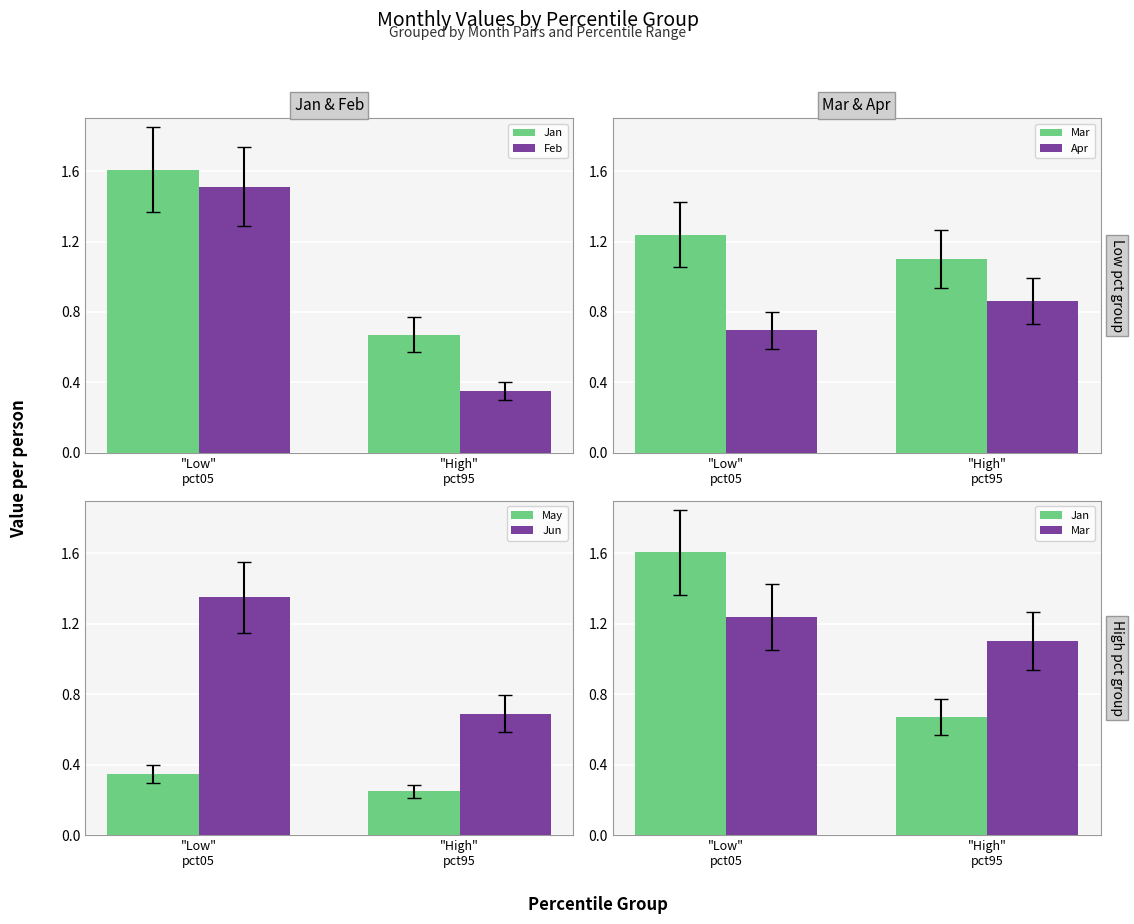

How many data points in Feb are above 1?

1